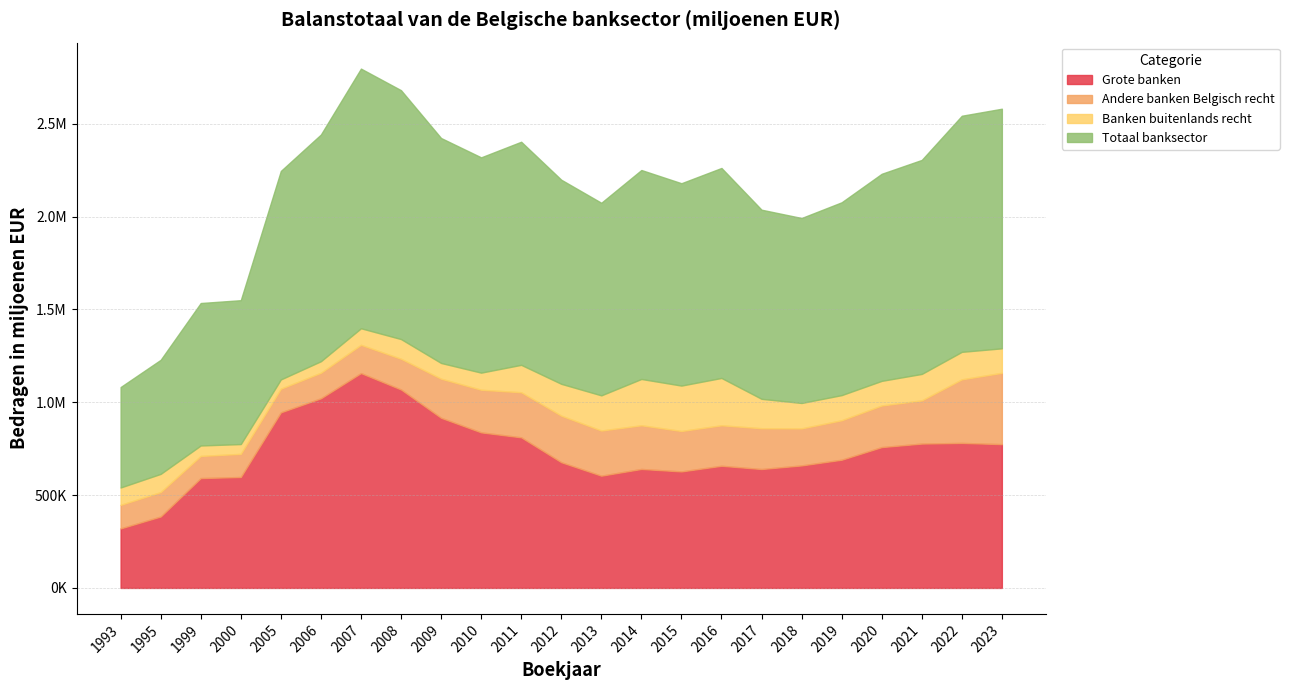

What is the highest value of the Totaal banksector series?

1398391.7